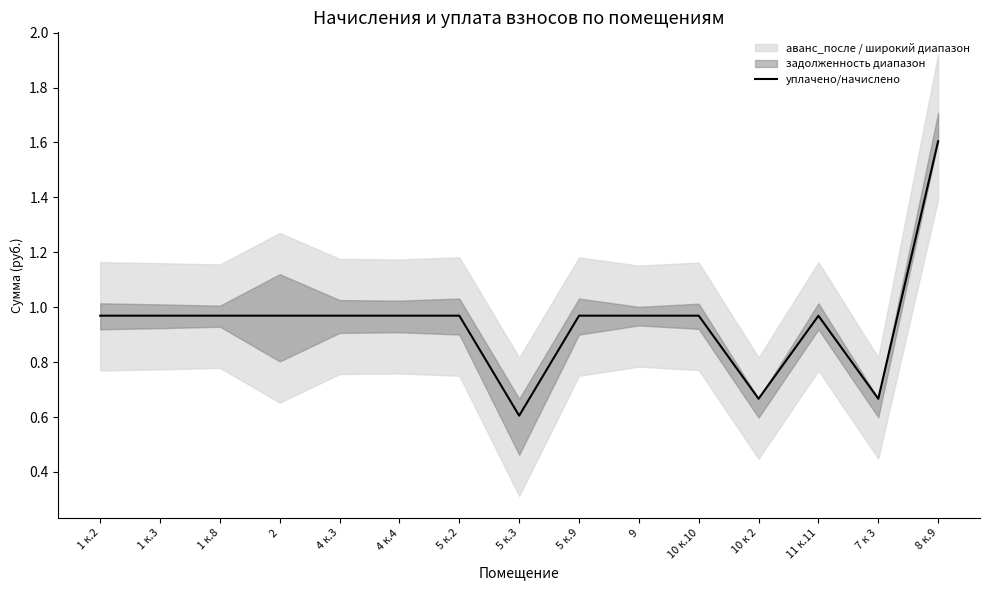

Rank the categories by value from highest to lowest.

8 к.9, 10 к.10, 9, 4 к.4, 2, 5 к.2, 5 к.9, 1 к.2, 1 к.8, 4 к.3, 1 к.3, 11 к.11, 10 к 2, 7 к 3, 5 к.3